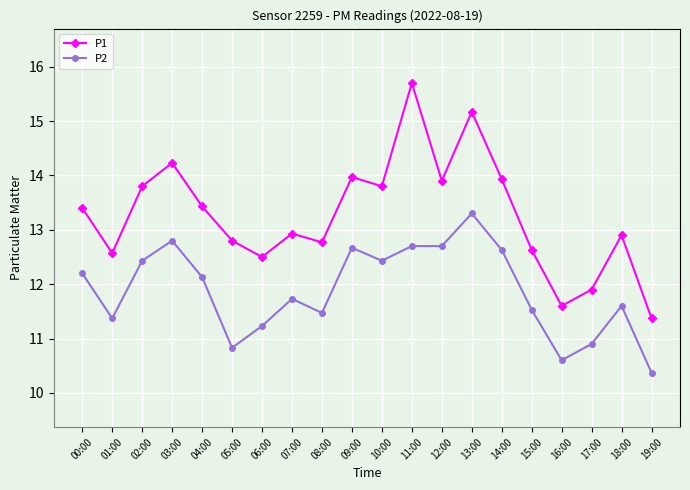

At 18:00, list the series in order from largest to smallest.

P1, P2